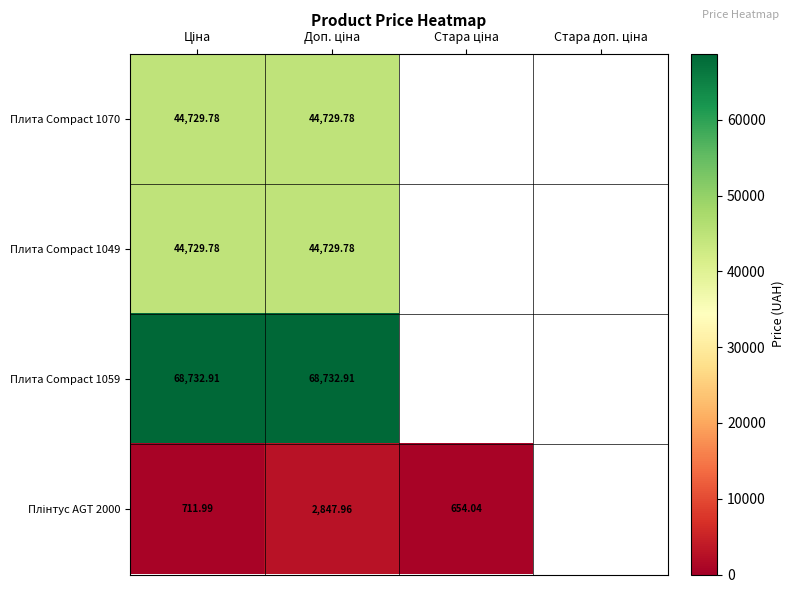

Which series has the largest range (max minus min)?

Плінтус AGT 2000